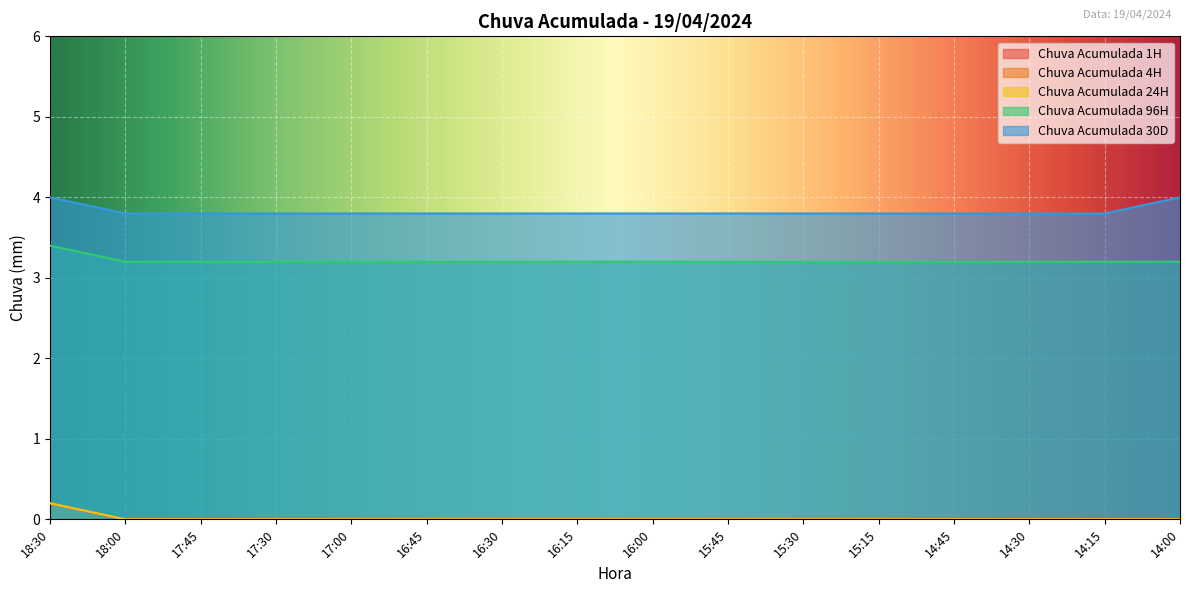

Reading left to right, what are all the values shown in this chart?

Chuva Acumulada 1H: 18:30=0.2	18:00=0.0	17:45=0.0	17:30=0.0	17:00=0.0	16:45=0.0	16:30=0.0	16:15=0.0	16:00=0.0	15:45=0.0	15:30=0.0	15:15=0.0	14:45=0.0	14:30=0.0	14:15=0.0	14:00=0.0
Chuva Acumulada 4H: 18:30=0.2	18:00=0.0	17:45=0.0	17:30=0.0	17:00=0.0	16:45=0.0	16:30=0.0	16:15=0.0	16:00=0.0	15:45=0.0	15:30=0.0	15:15=0.0	14:45=0.0	14:30=0.0	14:15=0.0	14:00=0.0
Chuva Acumulada 24H: 18:30=0.2	18:00=0.0	17:45=0.0	17:30=0.0	17:00=0.0	16:45=0.0	16:30=0.0	16:15=0.0	16:00=0.0	15:45=0.0	15:30=0.0	15:15=0.0	14:45=0.0	14:30=0.0	14:15=0.0	14:00=0.0
Chuva Acumulada 96H: 18:30=3.4	18:00=3.2	17:45=3.2	17:30=3.2	17:00=3.2	16:45=3.2	16:30=3.2	16:15=3.2	16:00=3.2	15:45=3.2	15:30=3.2	15:15=3.2	14:45=3.2	14:30=3.2	14:15=3.2	14:00=3.2
Chuva Acumulada 30D: 18:30=4.0	18:00=3.8	17:45=3.8	17:30=3.8	17:00=3.8	16:45=3.8	16:30=3.8	16:15=3.8	16:00=3.8	15:45=3.8	15:30=3.8	15:15=3.8	14:45=3.8	14:30=3.8	14:15=3.8	14:00=4.0